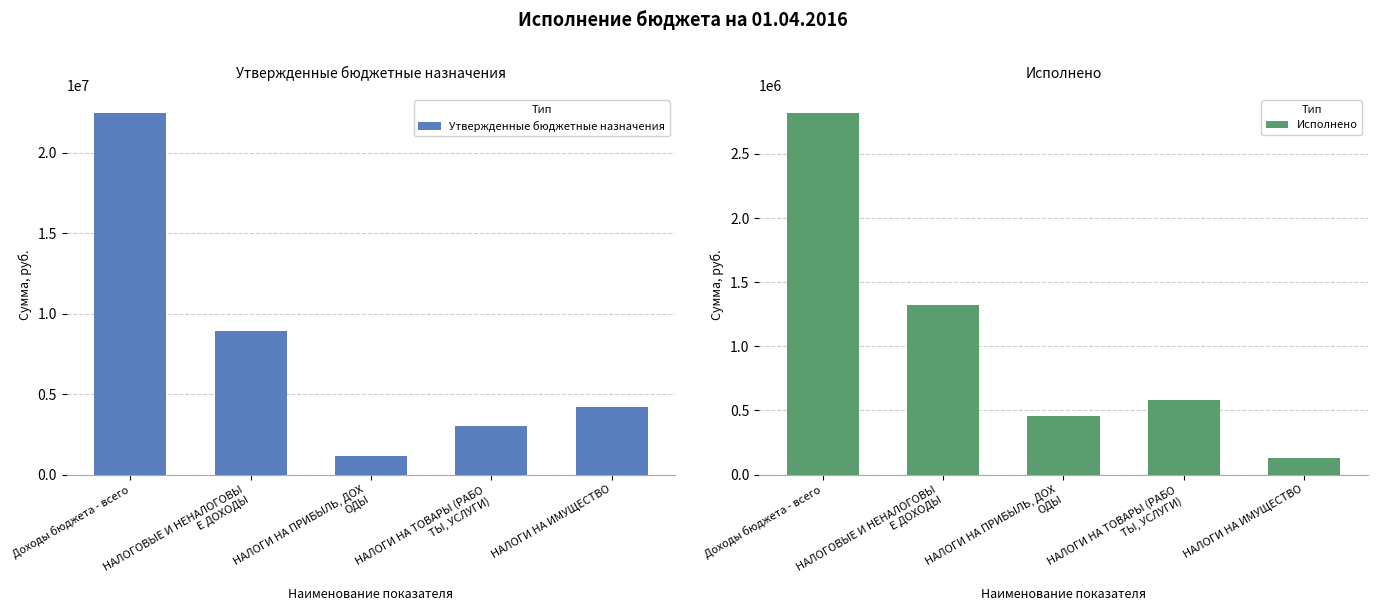

Is the value of Исполнено at Доходы бюджета - всего greater than the value of Утвержденные бюджетные назначения at Доходы бюджета - всего?

No